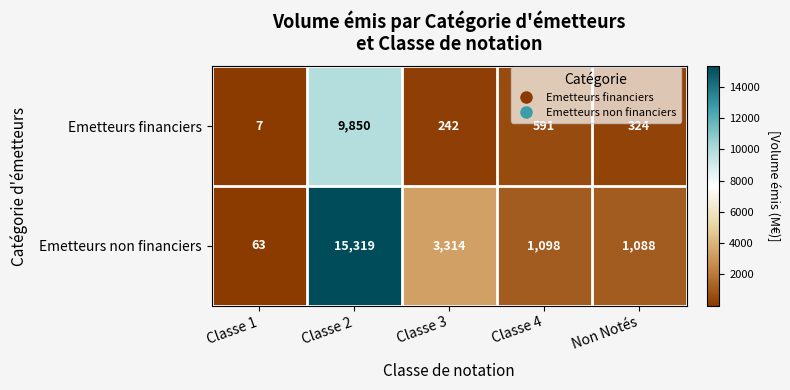

Rank the series by their average value, from highest to lowest.

Emetteurs non financiers, Emetteurs financiers